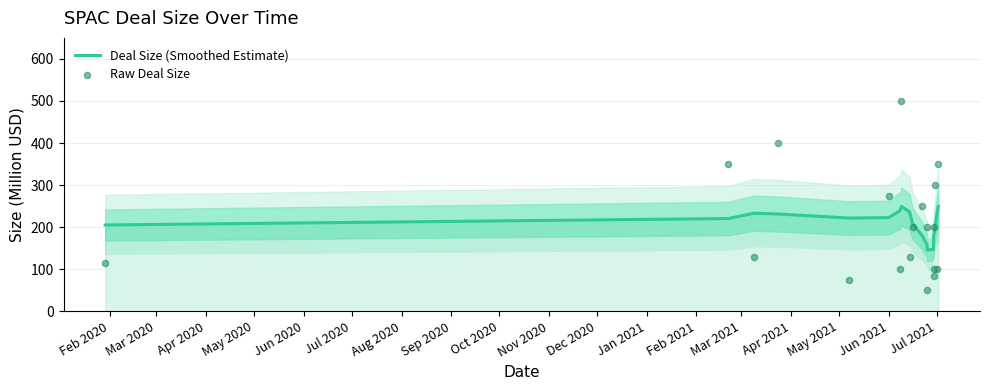

Which series reaches the minimum Y coordinate?

Raw Deal Size